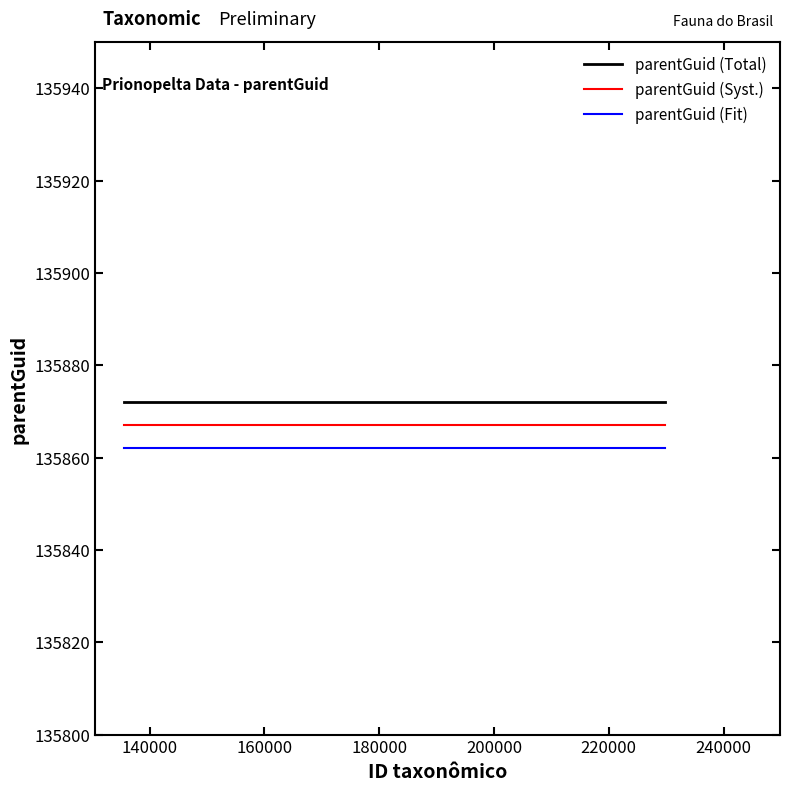

Rank the series by their average value, from highest to lowest.

parentGuid (Total), parentGuid (Syst.), parentGuid (Fit)